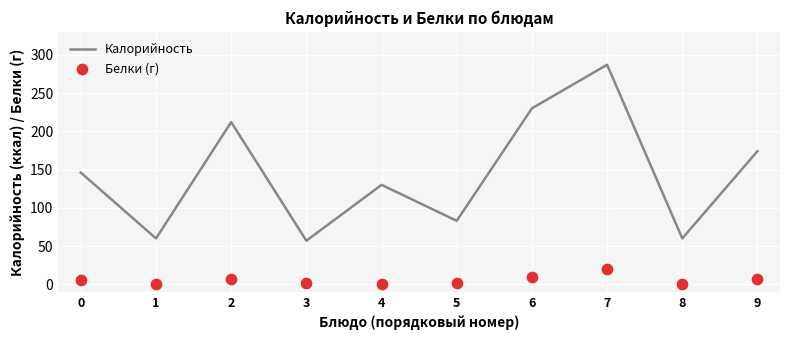

What is the total value across all series at 5?

85.0